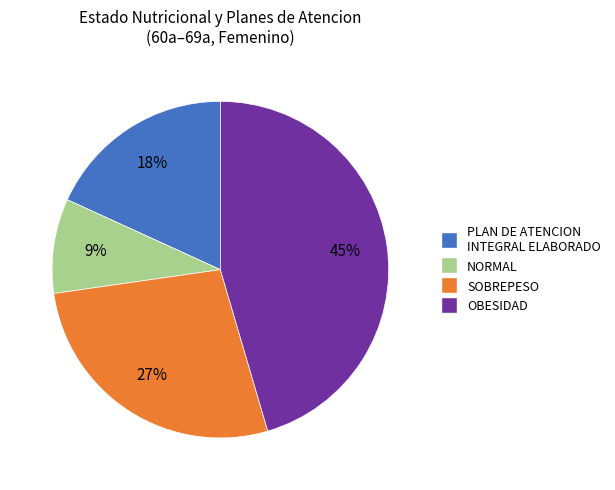

To the nearest percent, what is the difference between the largest and smallest slice percentages?

36%